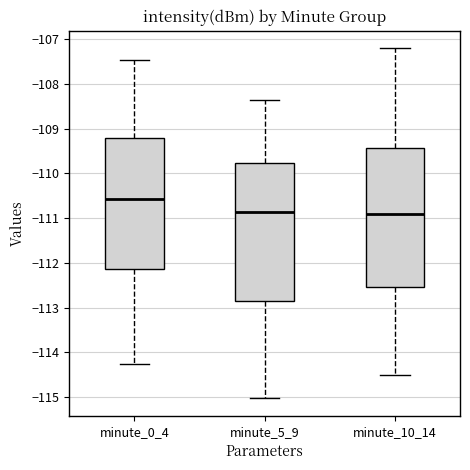

Which box has the highest median line?

minute_0_4